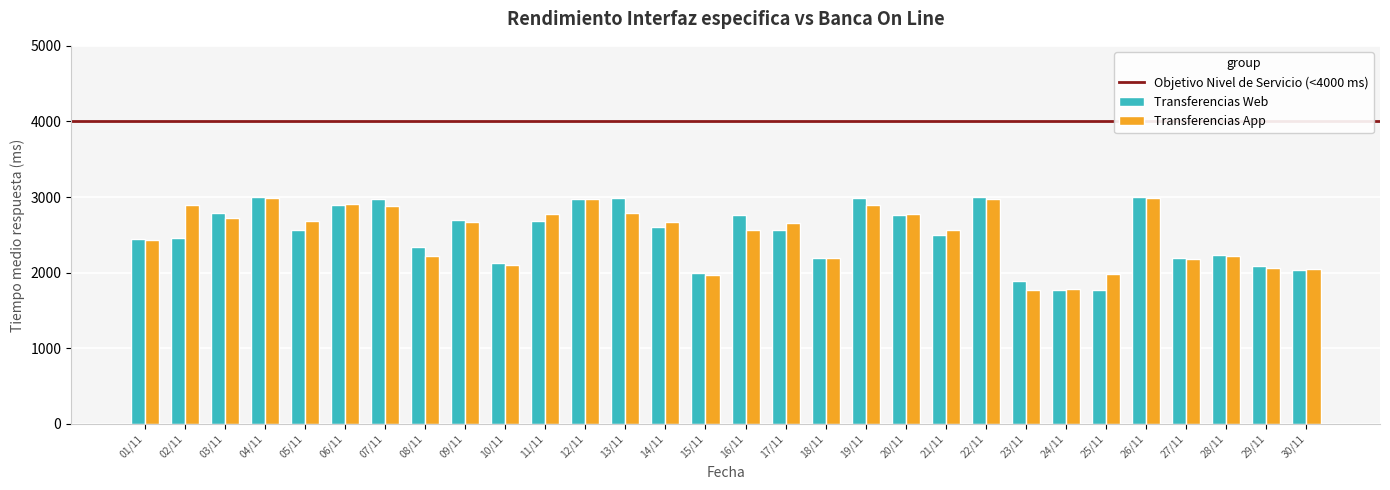

The value of Transferencias Web at 02/11 is 2456. True or false?

True